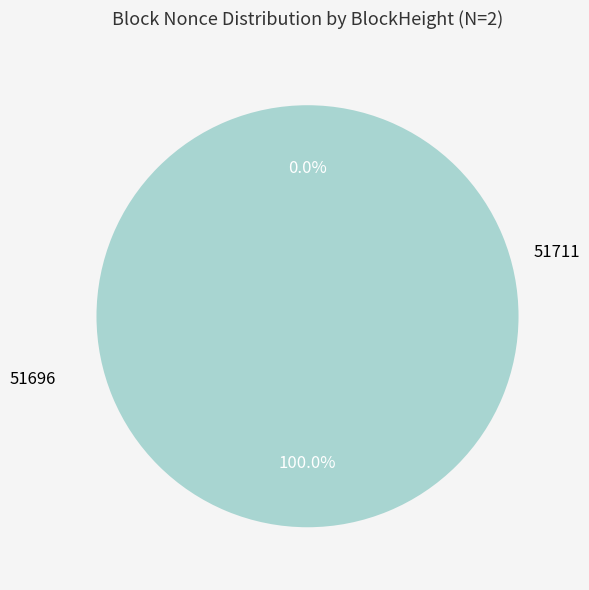

Which category has the smallest portion of the pie?

51711